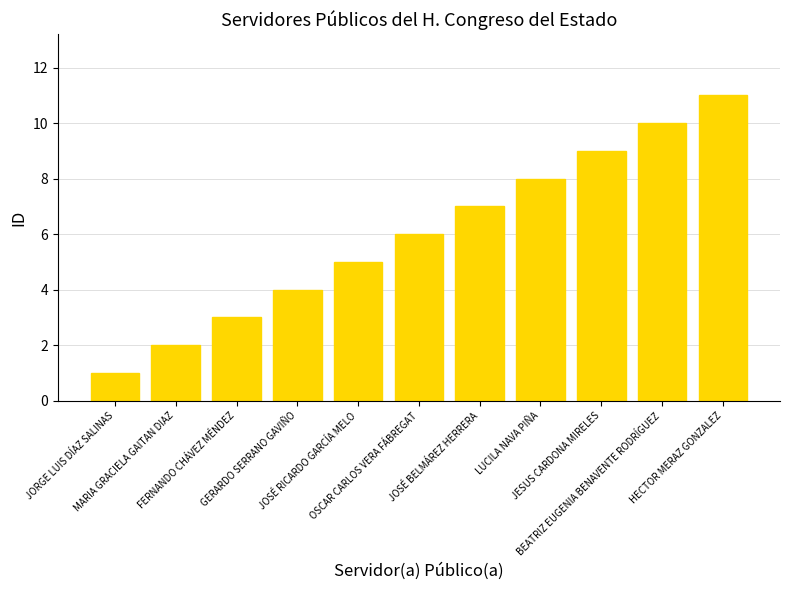

At which label is the value closest to 6?

OSCAR CARLOS VERA FÁBREGAT